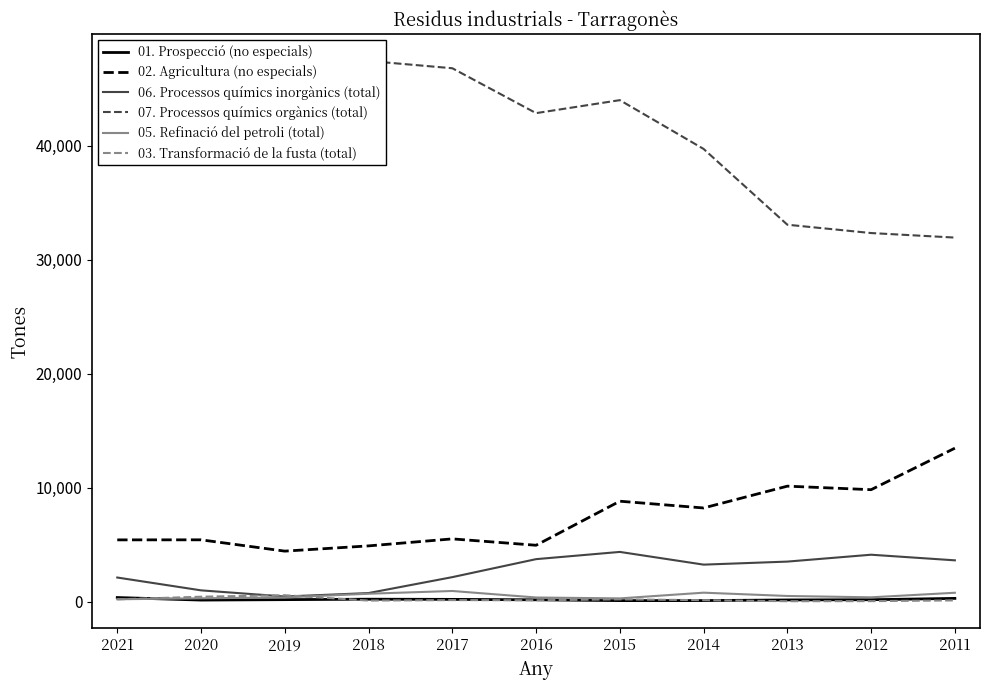

At which category does 06. Processos químics inorgànics (total) reach its first local peak?

2015